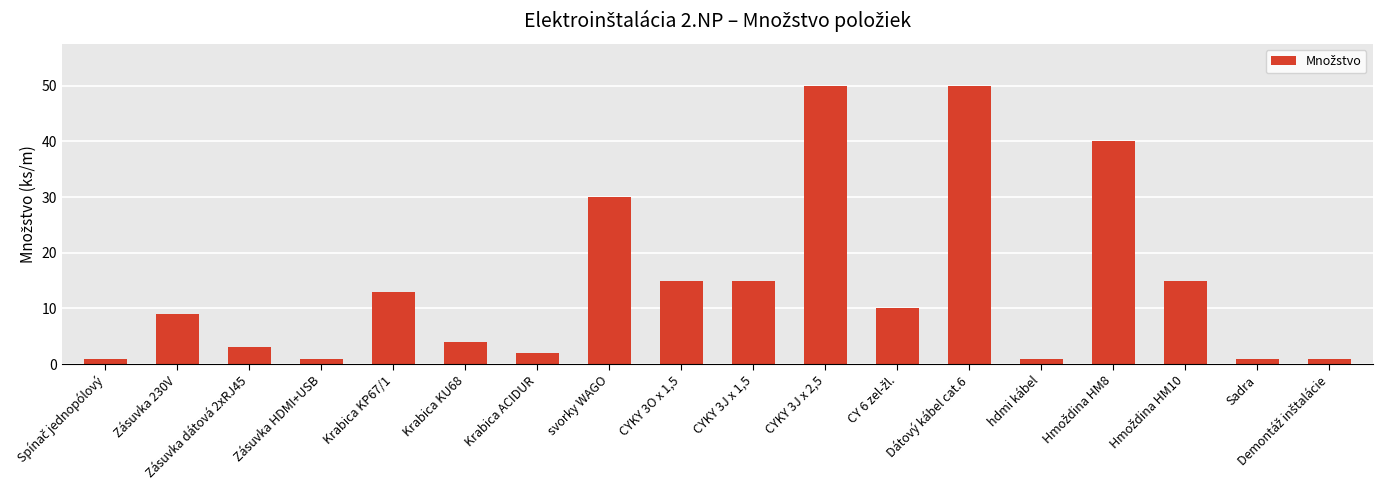

Are the bars horizontal?

No